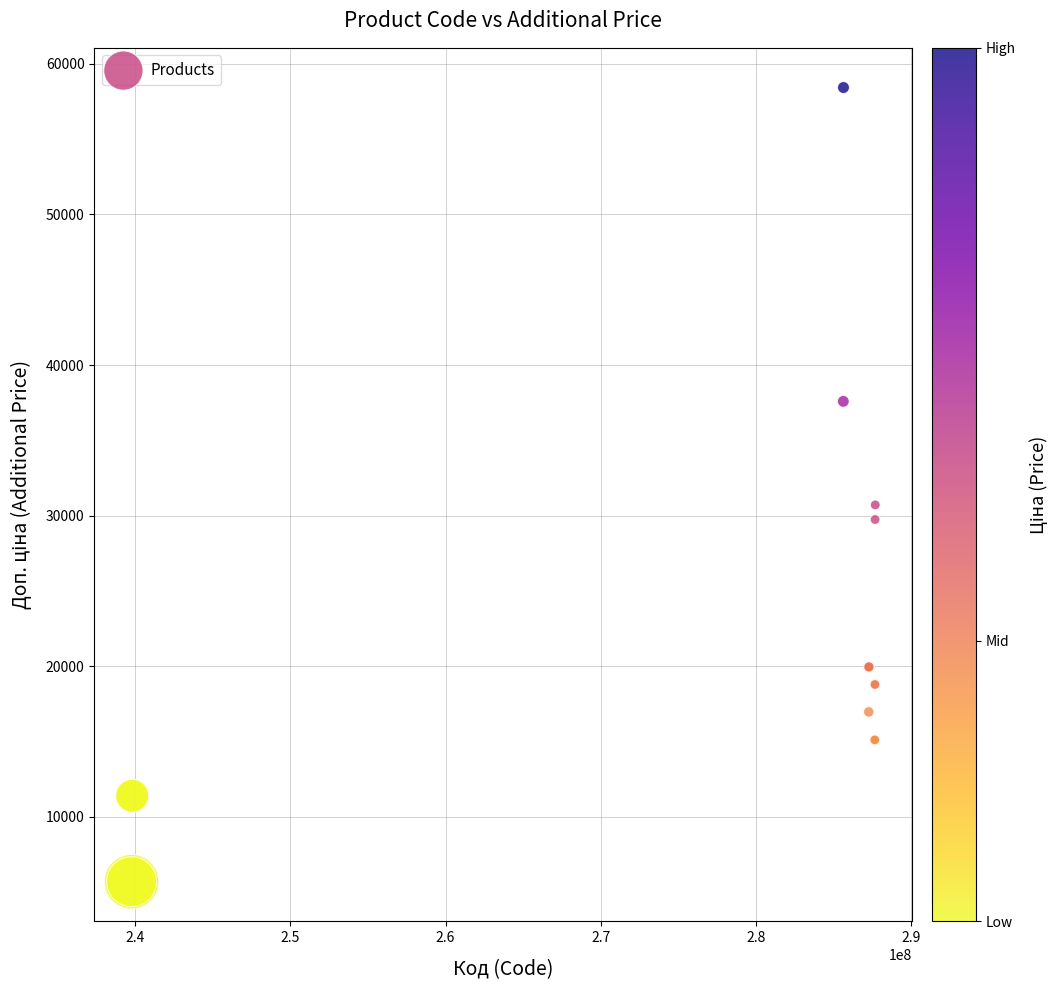

What Y value in the scatter plot is closest to 32065?

30717.1